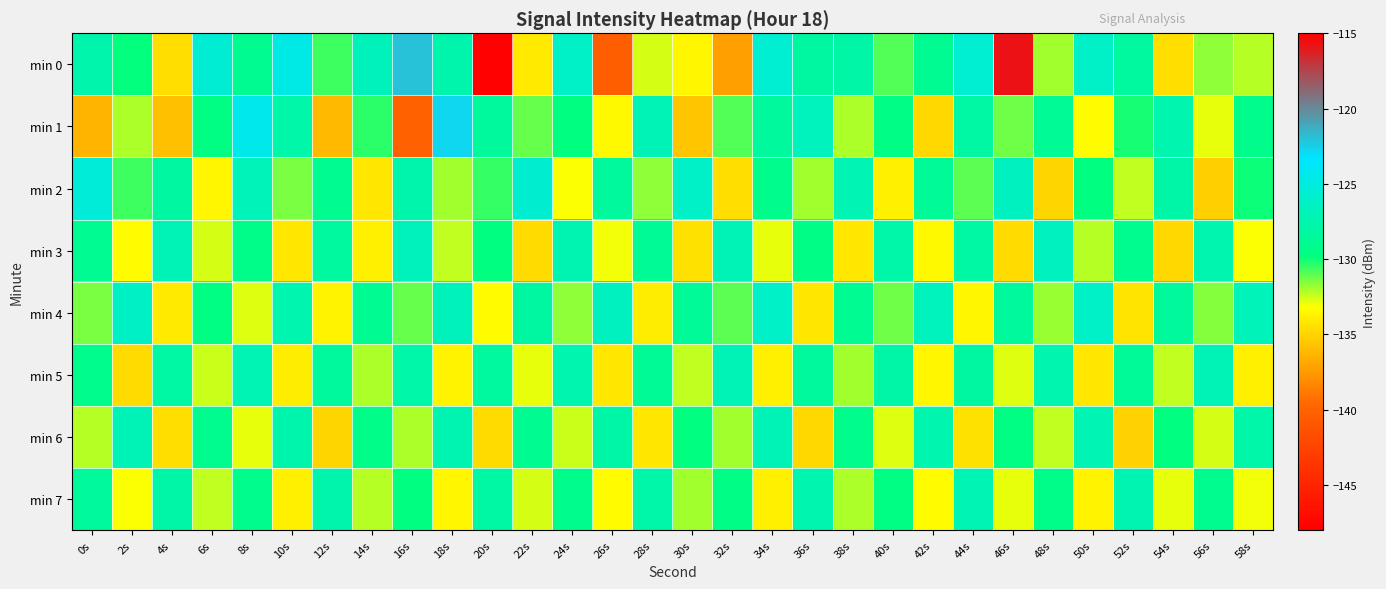

Reading left to right, extract all data points from this chart.

min 0: 0s=-127.6	2s=-129.9	4s=-134.6	6s=-125.5	8s=-129.0	10s=-124.6	12s=-130.7	14s=-126.7	16s=-122.0	18s=-127.6	20s=-147.9	22s=-134.0	24s=-126.2	26s=-140.3	28s=-132.6	30s=-133.5	32s=-137.2	34s=-125.7	36s=-128.1	38s=-127.8	40s=-130.9	42s=-128.9	44s=-125.7	46s=-115.8	48s=-132.0	50s=-126.1	52s=-128.2	54s=-134.5	56s=-131.8	58s=-132.2
min 1: 0s=-136.3	2s=-132.1	4s=-135.9	6s=-129.6	8s=-124.3	10s=-127.7	12s=-136.1	14s=-130.5	16s=-140.0	18s=-122.8	20s=-128.5	22s=-131.2	24s=-129.8	26s=-133.4	28s=-127.1	30s=-135.6	32s=-130.9	34s=-128.3	36s=-126.7	38s=-132.1	40s=-129.5	42s=-134.8	44s=-127.9	46s=-131.3	48s=-128.7	50s=-133.2	52s=-130.1	54s=-127.5	56s=-132.8	58s=-129.2
min 2: 0s=-125.3	2s=-130.7	4s=-128.1	6s=-133.5	8s=-126.9	10s=-131.4	12s=-129.0	14s=-134.2	16s=-127.6	18s=-132.0	20s=-130.5	22s=-125.8	24s=-133.1	26s=-128.4	28s=-131.7	30s=-126.2	32s=-134.5	34s=-129.3	36s=-131.9	38s=-127.2	40s=-133.8	42s=-128.6	44s=-131.1	46s=-126.5	48s=-134.9	50s=-129.7	52s=-132.3	54s=-127.8	56s=-135.2	58s=-130.0
min 3: 0s=-128.9	2s=-133.3	4s=-127.0	6s=-132.6	8s=-129.4	10s=-134.1	12s=-128.2	14s=-133.7	16s=-126.8	18s=-132.4	20s=-129.8	22s=-134.6	24s=-127.3	26s=-133.0	28s=-128.7	30s=-134.4	32s=-127.1	34s=-132.8	36s=-129.5	38s=-134.2	40s=-127.7	42s=-133.4	44s=-128.0	46s=-134.7	48s=-126.6	50s=-132.2	52s=-129.1	54s=-134.8	56s=-127.4	58s=-133.1
min 4: 0s=-131.5	2s=-126.3	4s=-134.0	6s=-129.6	8s=-132.7	10s=-127.4	12s=-133.6	14s=-128.9	16s=-131.2	18s=-126.8	20s=-133.3	22s=-128.1	24s=-131.7	26s=-126.5	28s=-133.9	30s=-128.6	32s=-131.0	34s=-126.2	36s=-134.1	38s=-128.8	40s=-131.3	42s=-126.7	44s=-133.5	46s=-128.3	48s=-131.8	50s=-126.1	52s=-134.3	54s=-128.5	56s=-131.6	58s=-126.9
min 5: 0s=-129.3	2s=-134.7	4s=-128.0	6s=-132.5	8s=-127.2	10s=-133.9	12s=-128.4	14s=-132.1	16s=-127.7	18s=-133.6	20s=-128.2	22s=-132.8	24s=-127.5	26s=-134.2	28s=-128.7	30s=-132.4	32s=-127.1	34s=-133.8	36s=-128.3	38s=-132.0	40s=-127.8	42s=-133.5	44s=-128.1	46s=-132.7	48s=-127.4	50s=-134.1	52s=-128.6	54s=-132.3	56s=-127.0	58s=-133.7
min 6: 0s=-132.2	2s=-127.0	4s=-134.5	6s=-129.1	8s=-132.8	10s=-127.6	12s=-134.9	14s=-129.4	16s=-132.1	18s=-127.3	20s=-134.6	22s=-129.0	24s=-132.5	26s=-127.8	28s=-134.2	30s=-129.7	32s=-132.0	34s=-127.1	36s=-134.8	38s=-129.3	40s=-132.7	42s=-127.5	44s=-134.4	46s=-129.6	48s=-132.3	50s=-127.2	52s=-135.0	54s=-129.8	56s=-132.6	58s=-127.7
min 7: 0s=-128.5	2s=-133.1	4s=-127.8	6s=-132.4	8s=-129.2	10s=-133.8	12s=-127.6	14s=-132.2	16s=-129.7	18s=-133.5	20s=-127.9	22s=-132.6	24s=-129.3	26s=-133.2	28s=-127.7	30s=-132.0	32s=-129.5	34s=-133.7	36s=-127.4	38s=-132.1	40s=-129.6	42s=-133.3	44s=-127.2	46s=-132.8	48s=-129.4	50s=-133.6	52s=-127.3	54s=-132.9	56s=-129.1	58s=-133.0